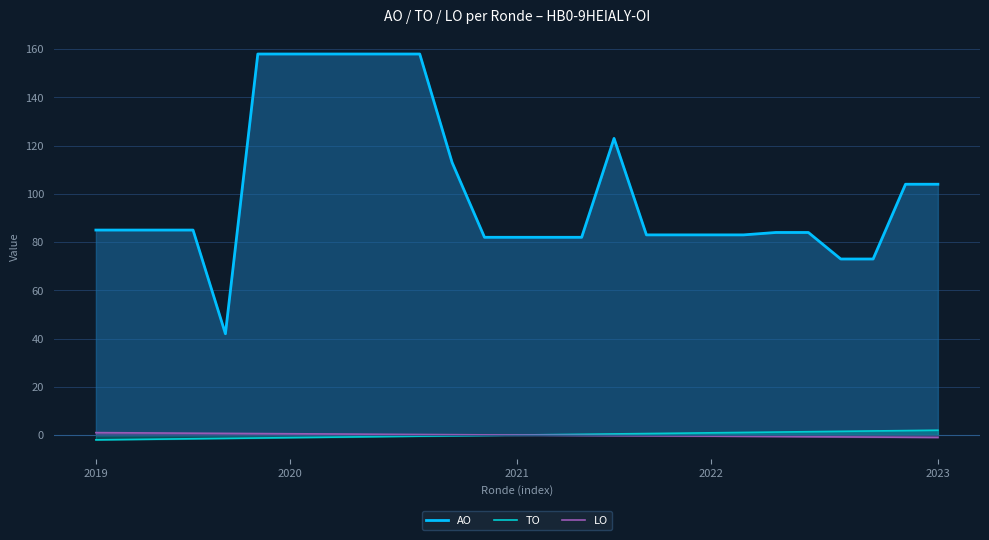

What is the difference between the second highest and second lowest values in the AO series?

85.0